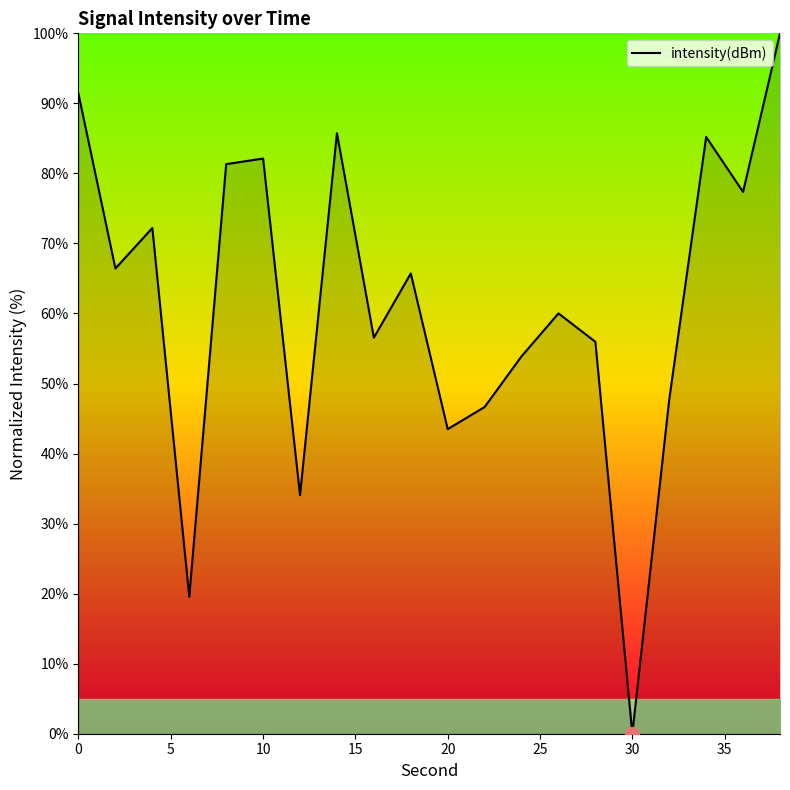

What is the difference between the maximum and minimum values?

100.0